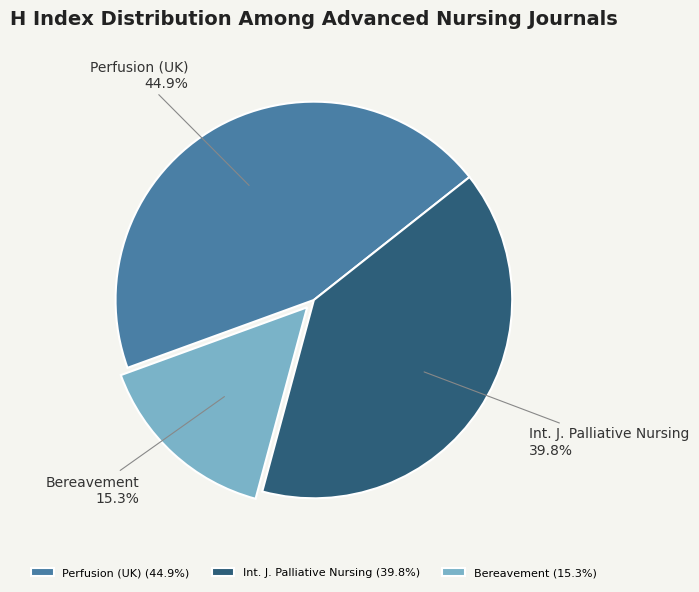

How much of the chart is everything except Perfusion (UK)?

55.1%